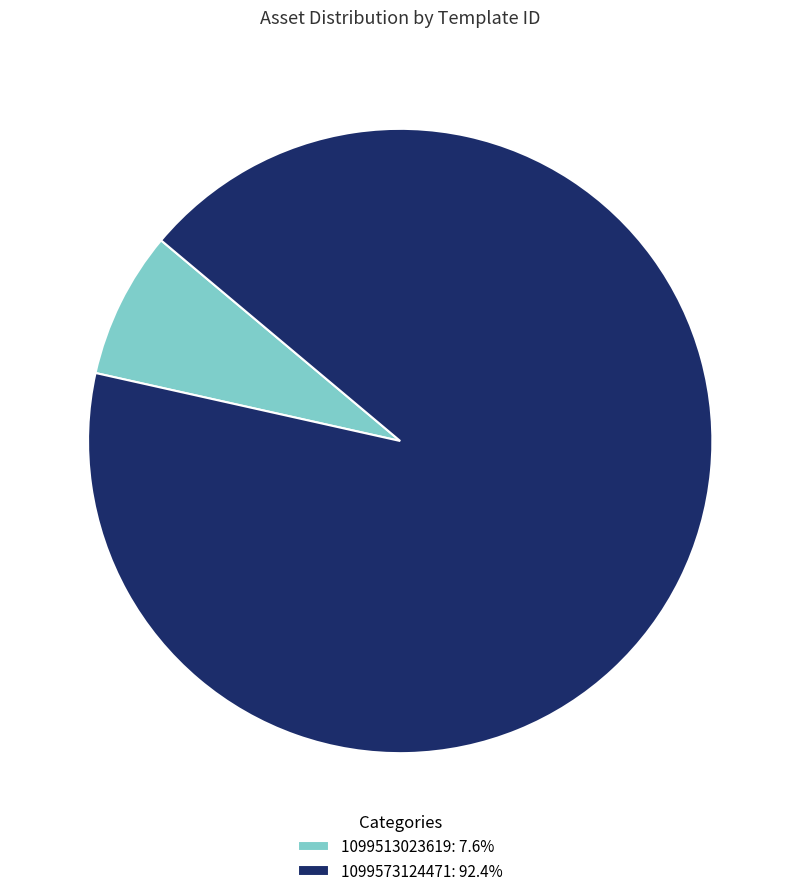

Is there any slice that represents more than half of the pie?

Yes